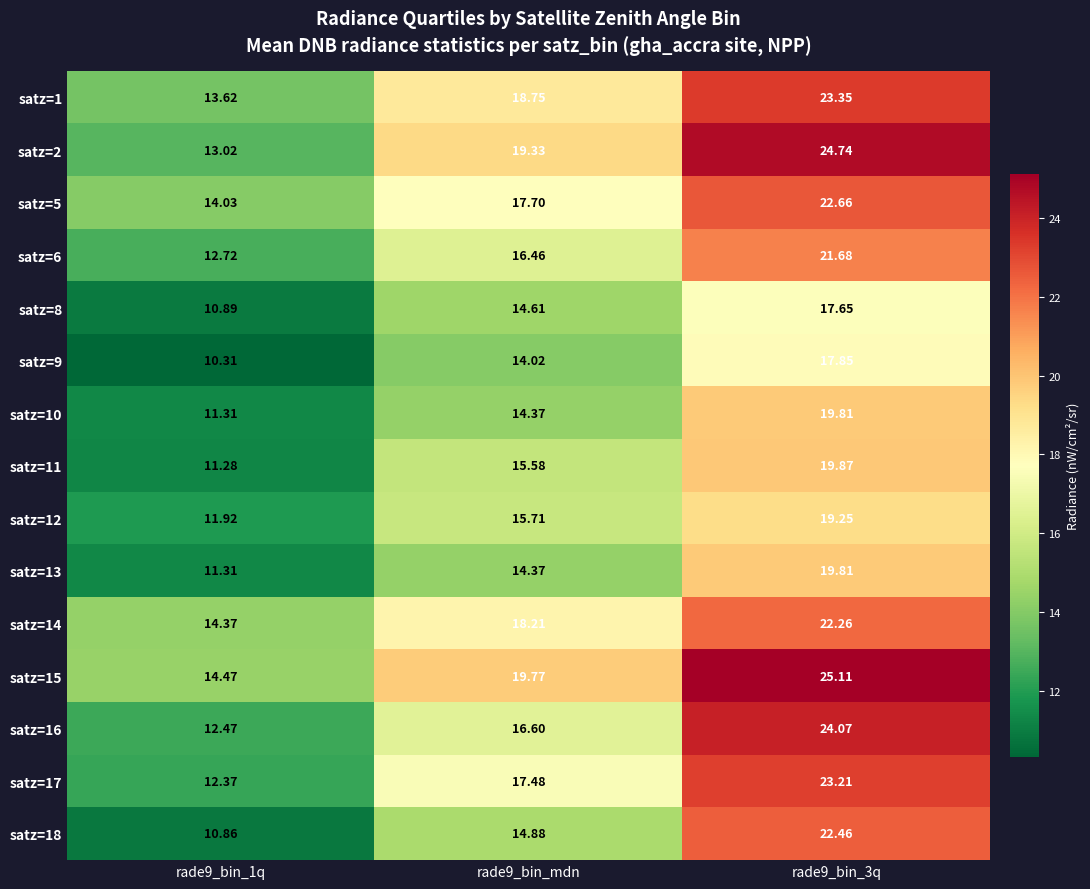

Is the value of satz=18 at rade9_bin_1q greater than the value of satz=10 at rade9_bin_1q?

No